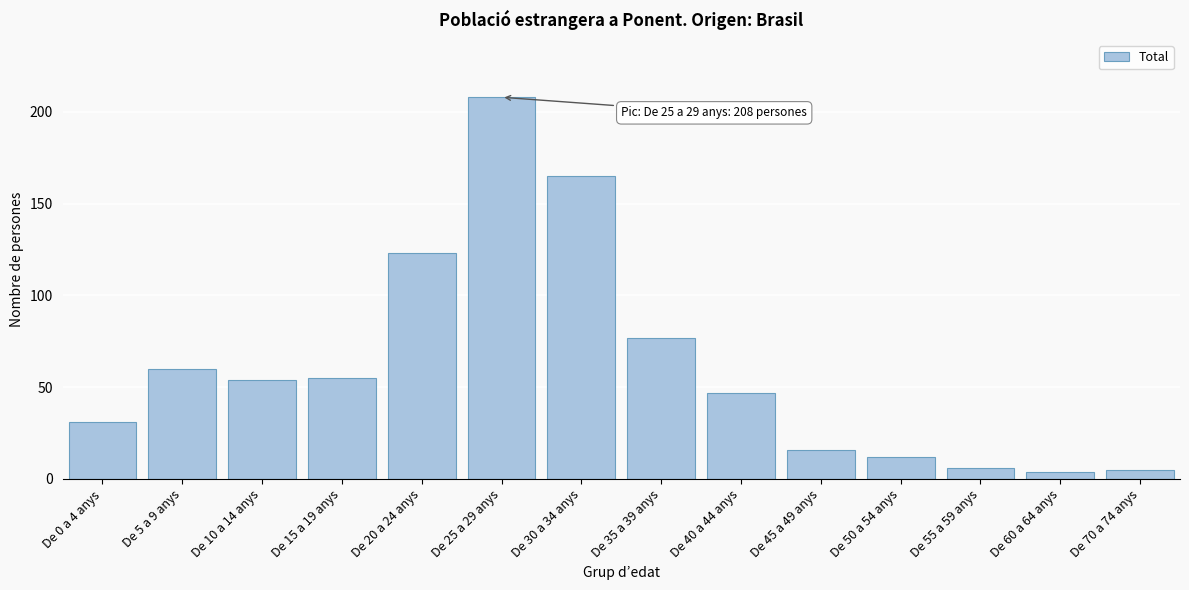

Reading left to right, list all the values displayed in this chart.

31	60	54	55	123	208	165	77	47	16	12	6	4	5